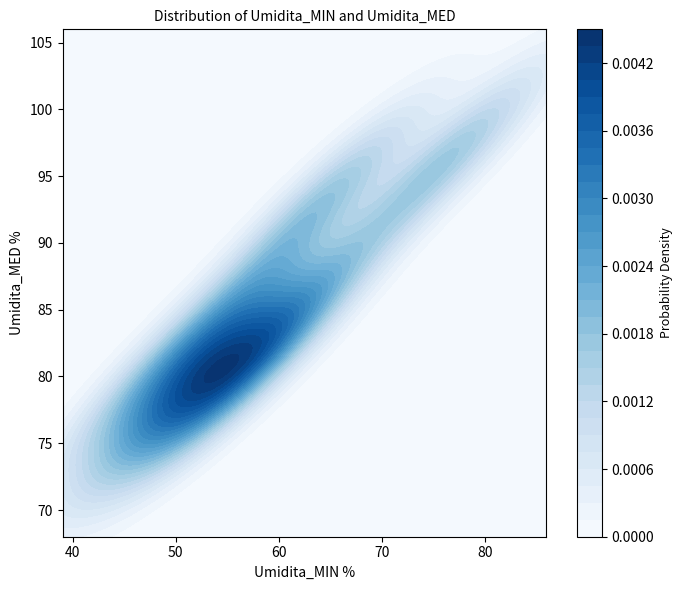

True or false: the data shows 22 at 70.

False